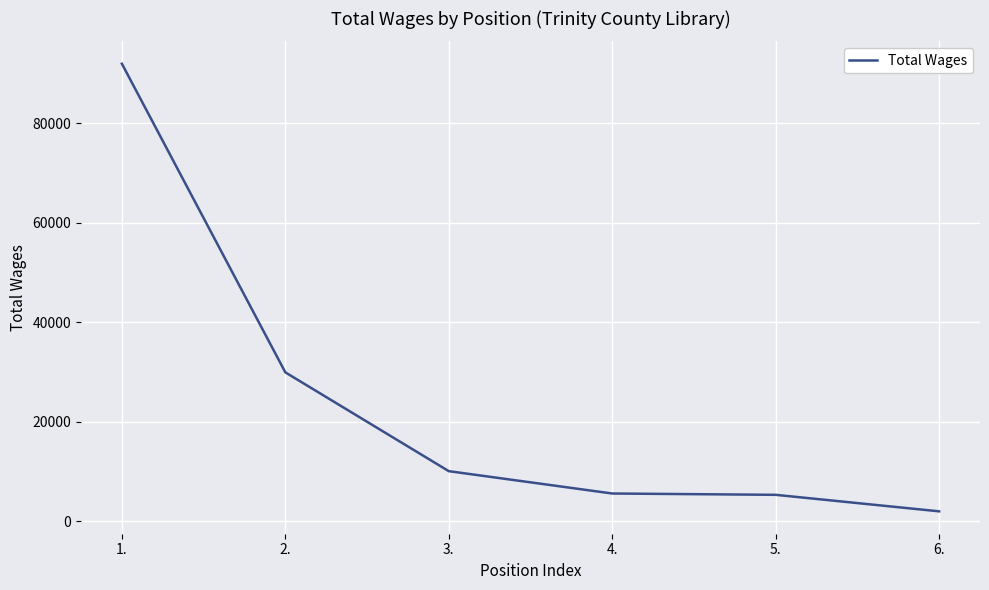

The value at 1. is 156418. True or false?

False